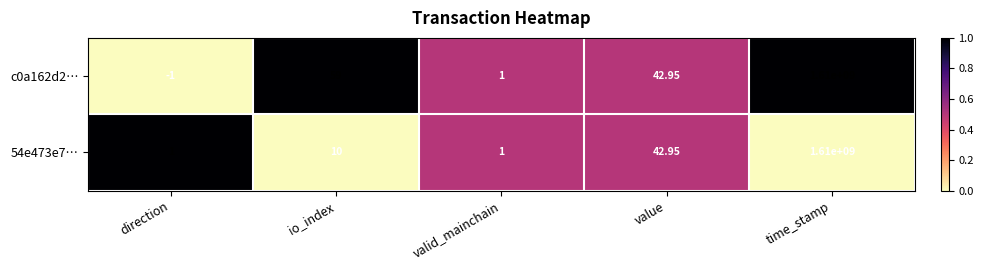

At which category does the chart reach its peak across all series?

time_stamp